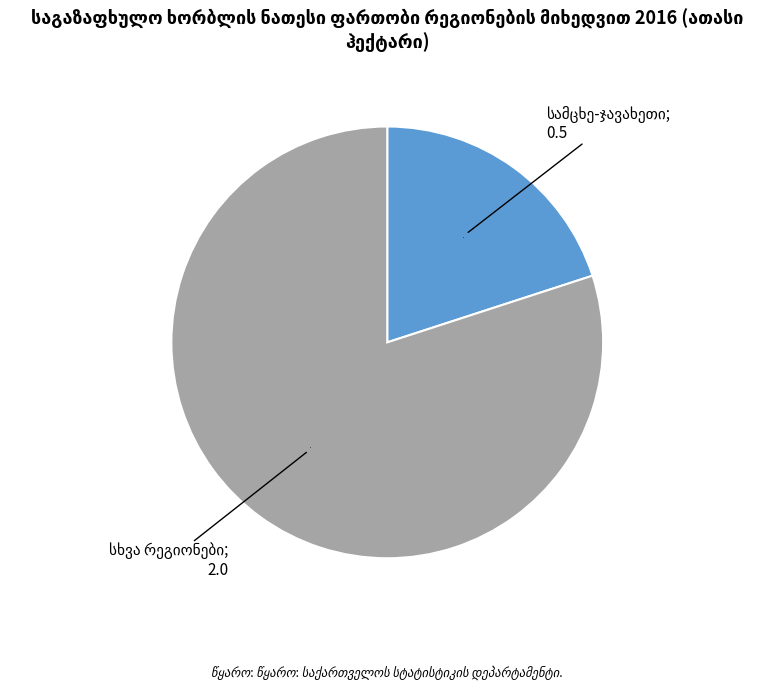

Is there a majority slice in this chart?

Yes